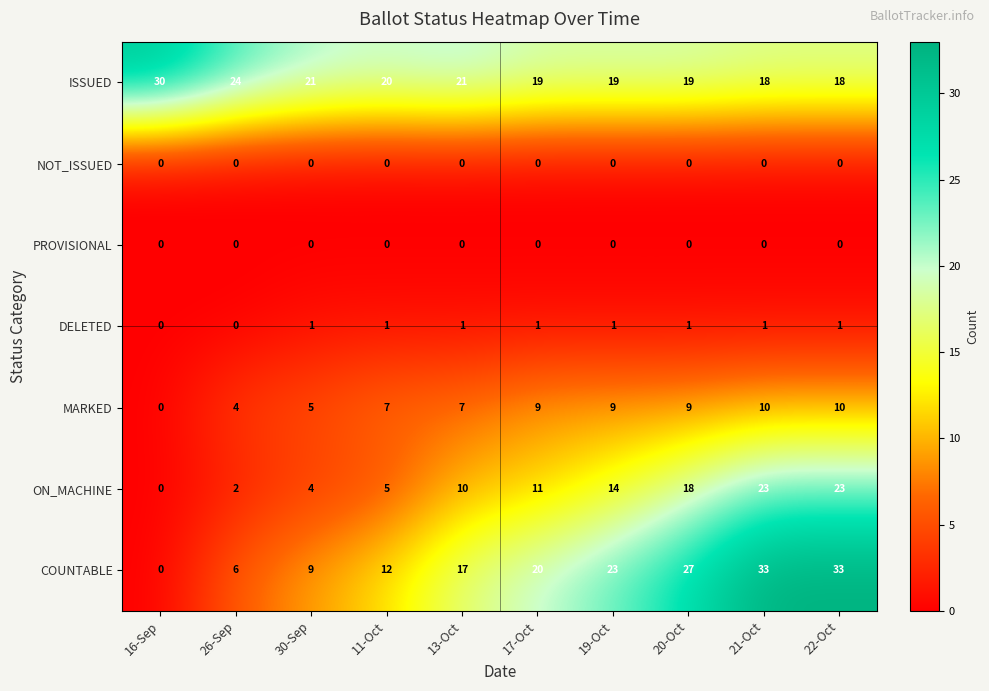

What is the total value across all series at 16-Sep?

30